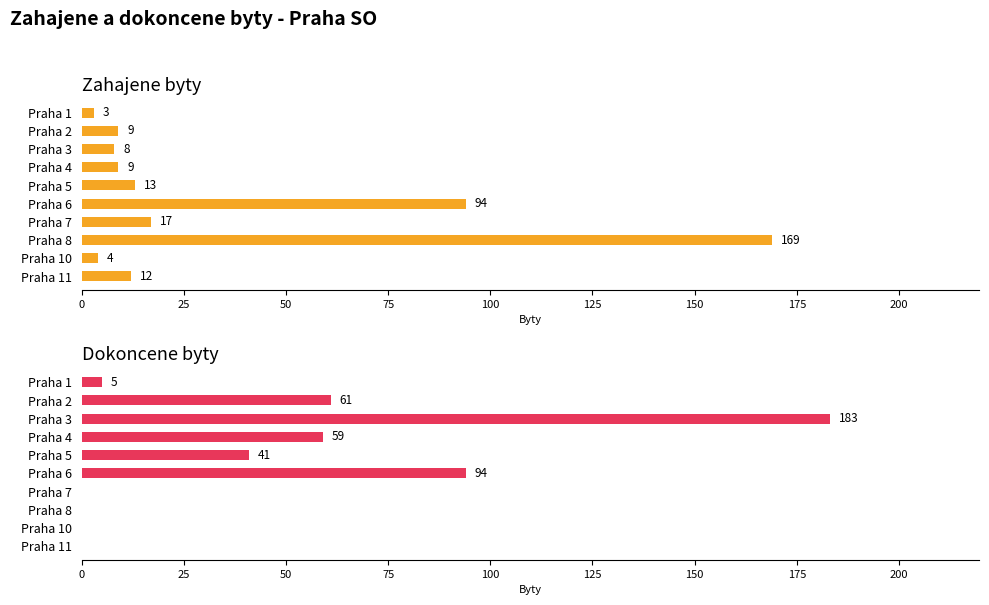

How many bars are there in each group?

2